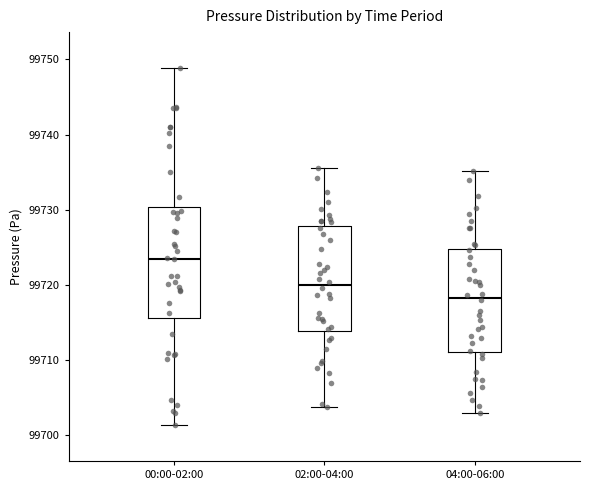

Reading left to right, read every box against the y-axis: the position of its median line, the range the box covers, and the ends of its whiskers. The values are not printed on the chart, so give them approximately, as read against the axis.

00:00-02:00: median 99723, box 99716 to 99730, whiskers 99701 to 99749
02:00-04:00: median 99720, box 99714 to 99728, whiskers 99704 to 99736
04:00-06:00: median 99718, box 99711 to 99725, whiskers 99703 to 99735